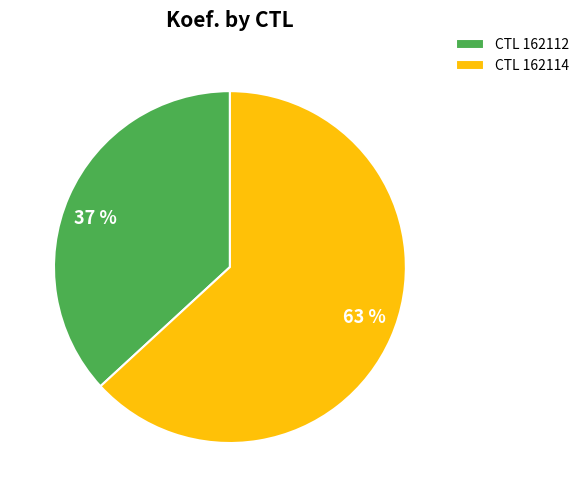

Is there any slice that represents more than half of the pie?

Yes